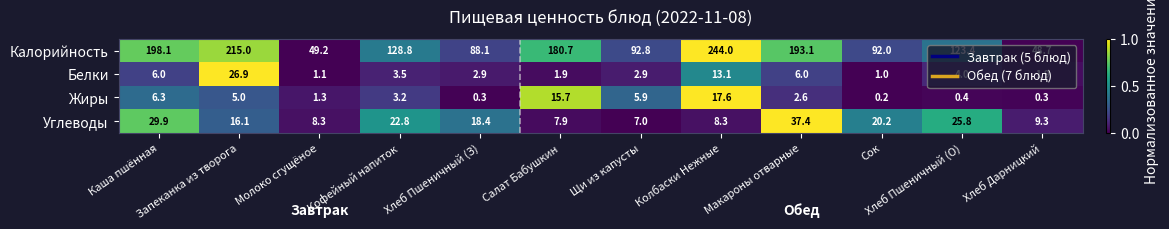

The value of Белки at Хлеб Пшеничный (О) is 4.0. True or false?

True